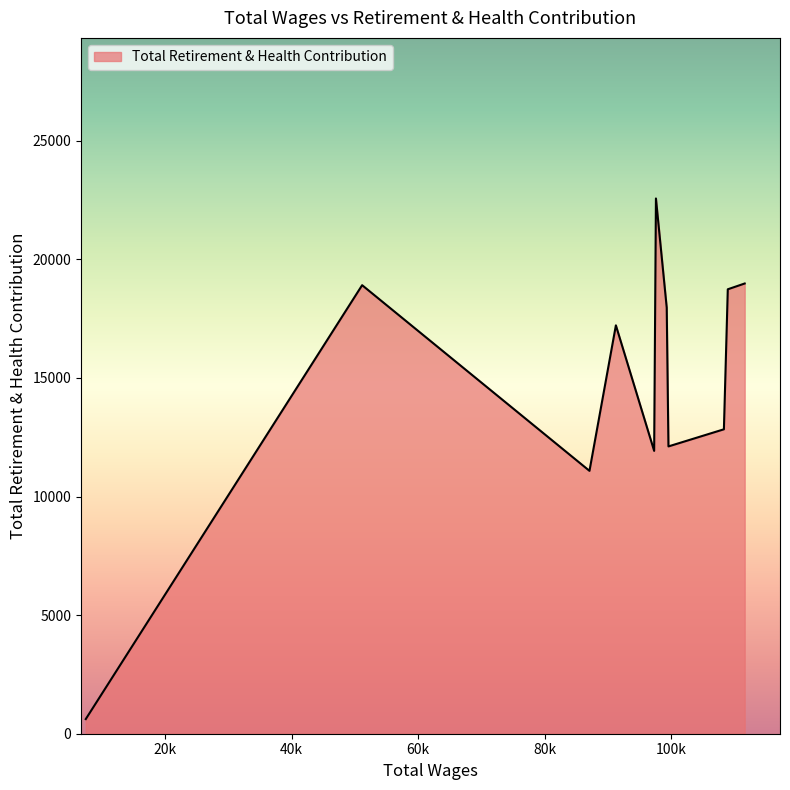

What is the minimum value shown in the chart?

617